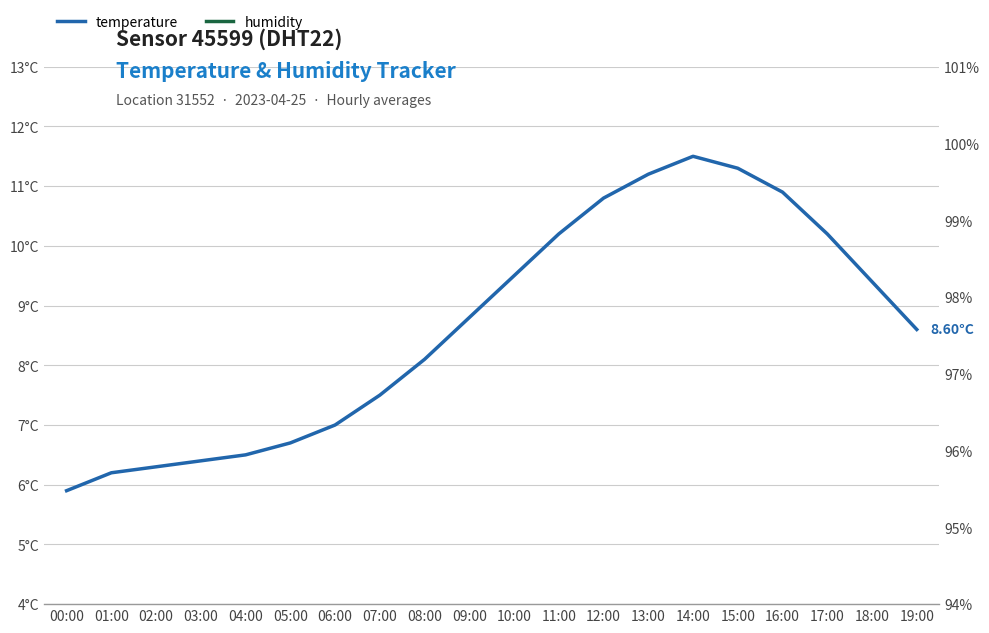

What position from the left is 12:00?

13